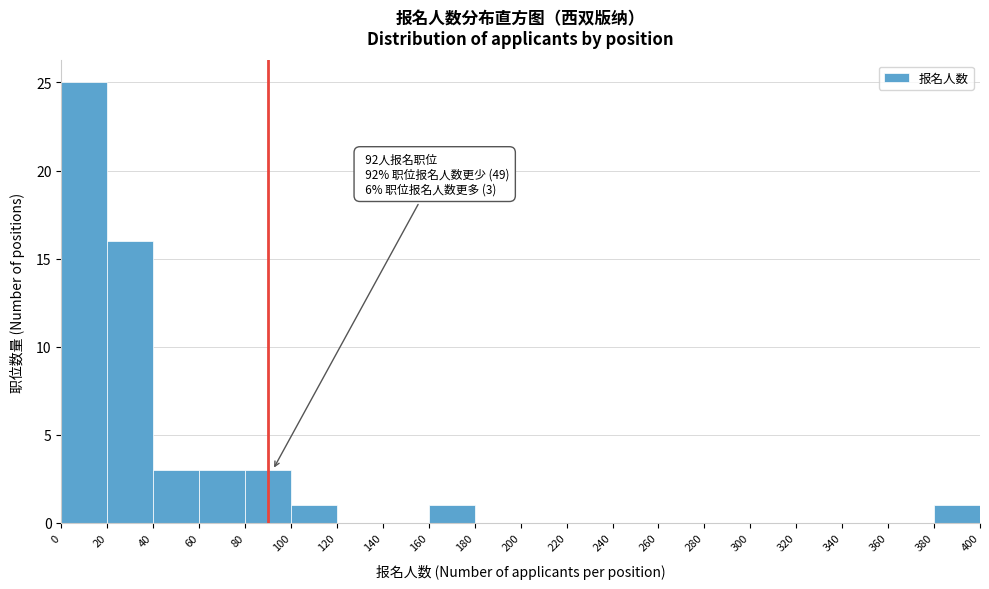

Which range on the x-axis has the tallest bar?

0 to 20